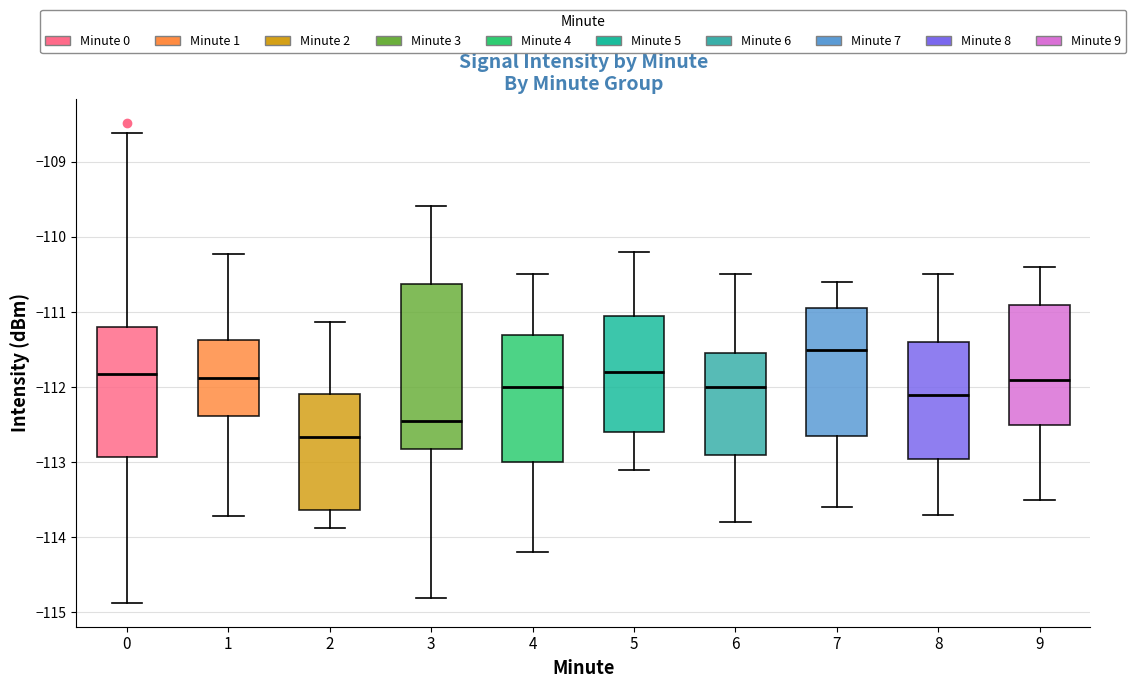

Where is the lower edge of the box at x = 1 on the y-axis? The values are not printed on the chart, so give them approximately, as read against the axis.

-112.4